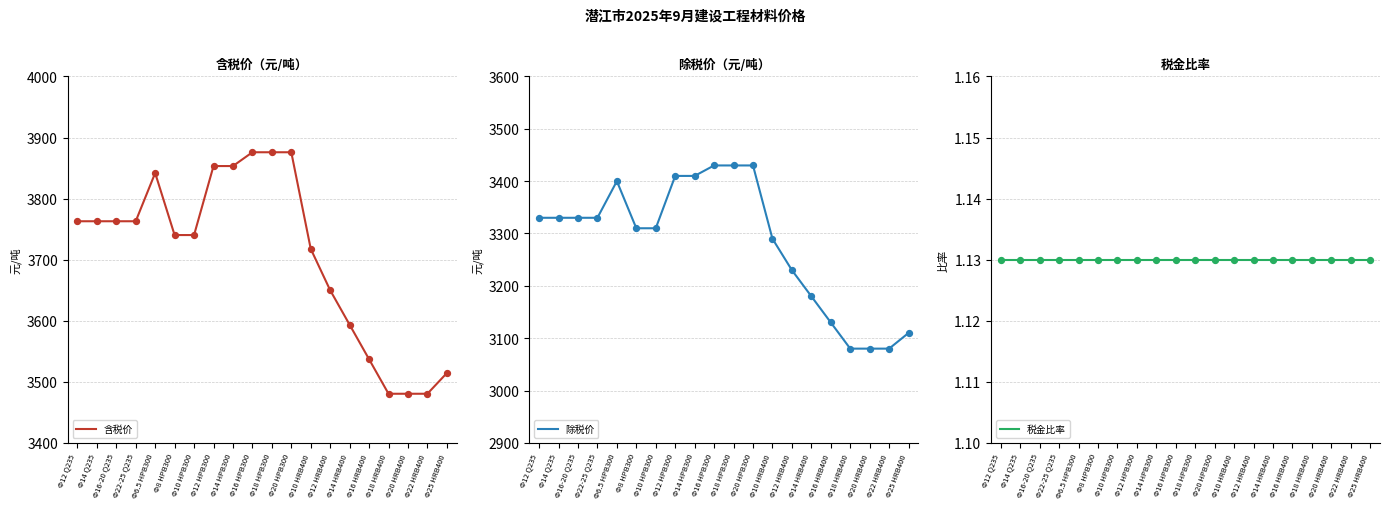

Is the value of 税金比率 at Φ18 HRB400 greater than the value of 含税价 at Φ12 HRB400?

No